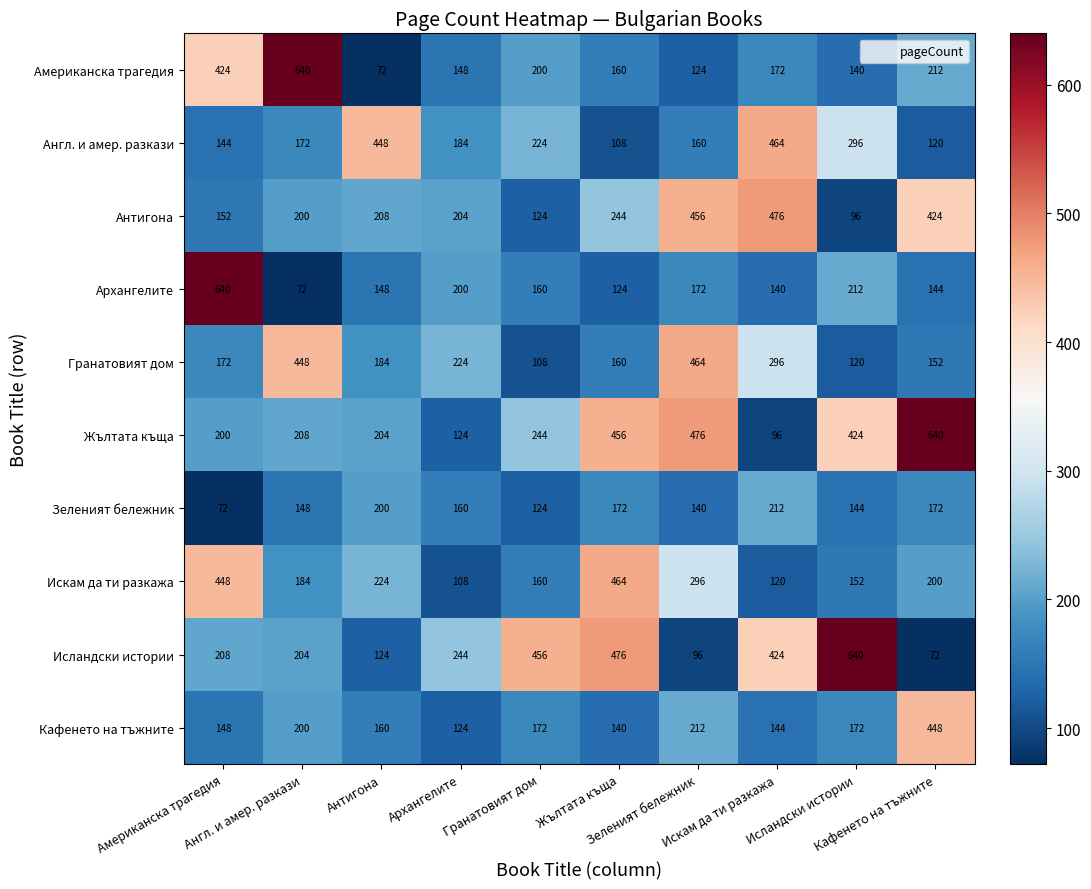

At how many categories does at least one series exceed 249?

9